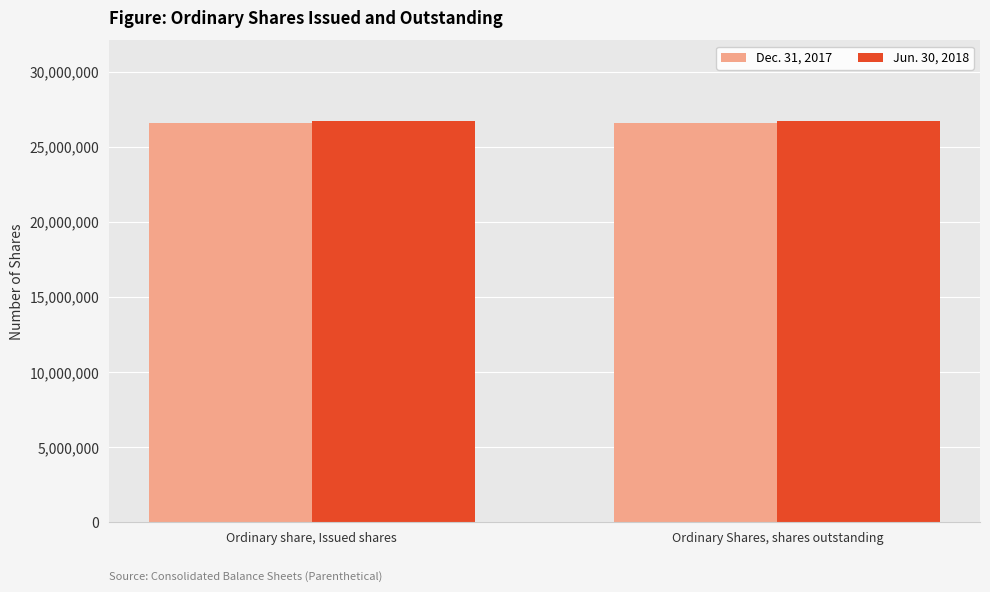

What is the label of the 2nd bar from the right?

Ordinary share, Issued shares